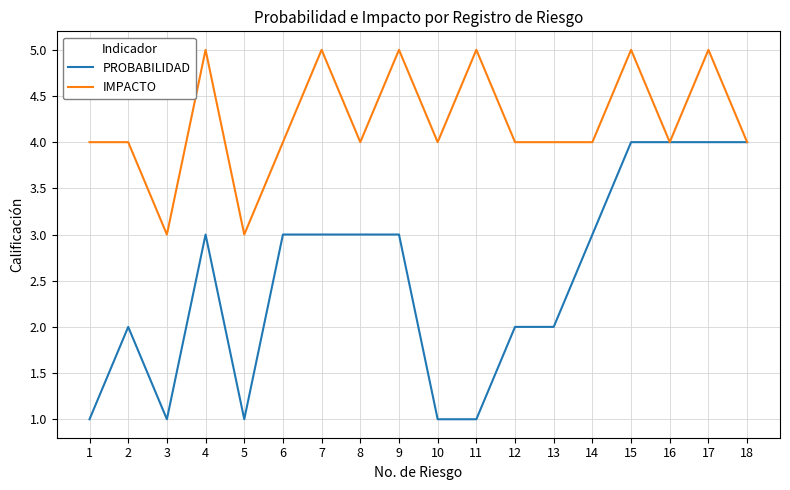

Which series changed the most between 4 and 15?

PROBABILIDAD